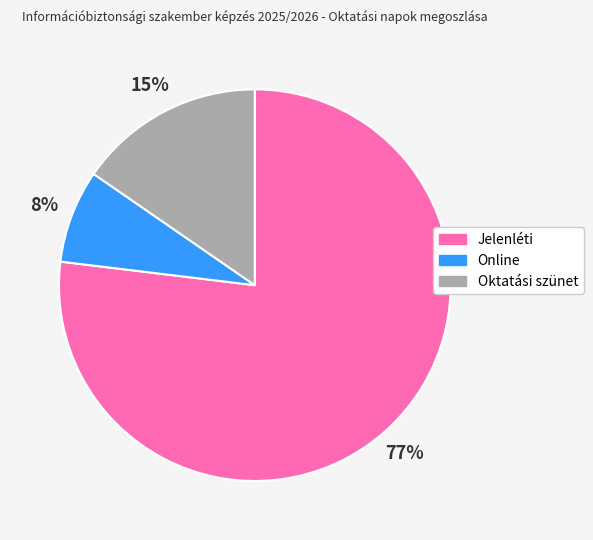

Is there a majority slice in this chart?

Yes